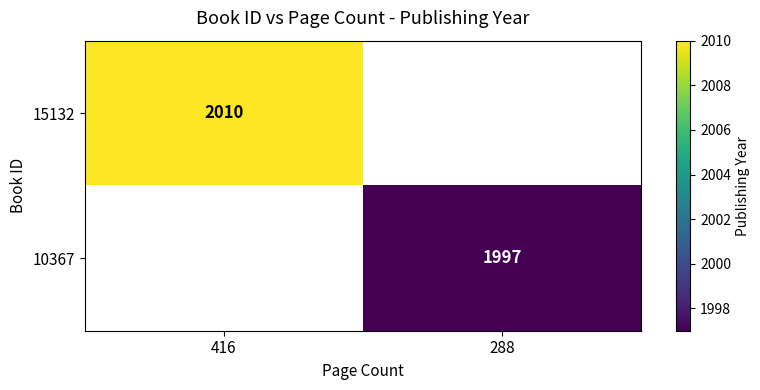

At how many categories does at least one series exceed 2000?

1